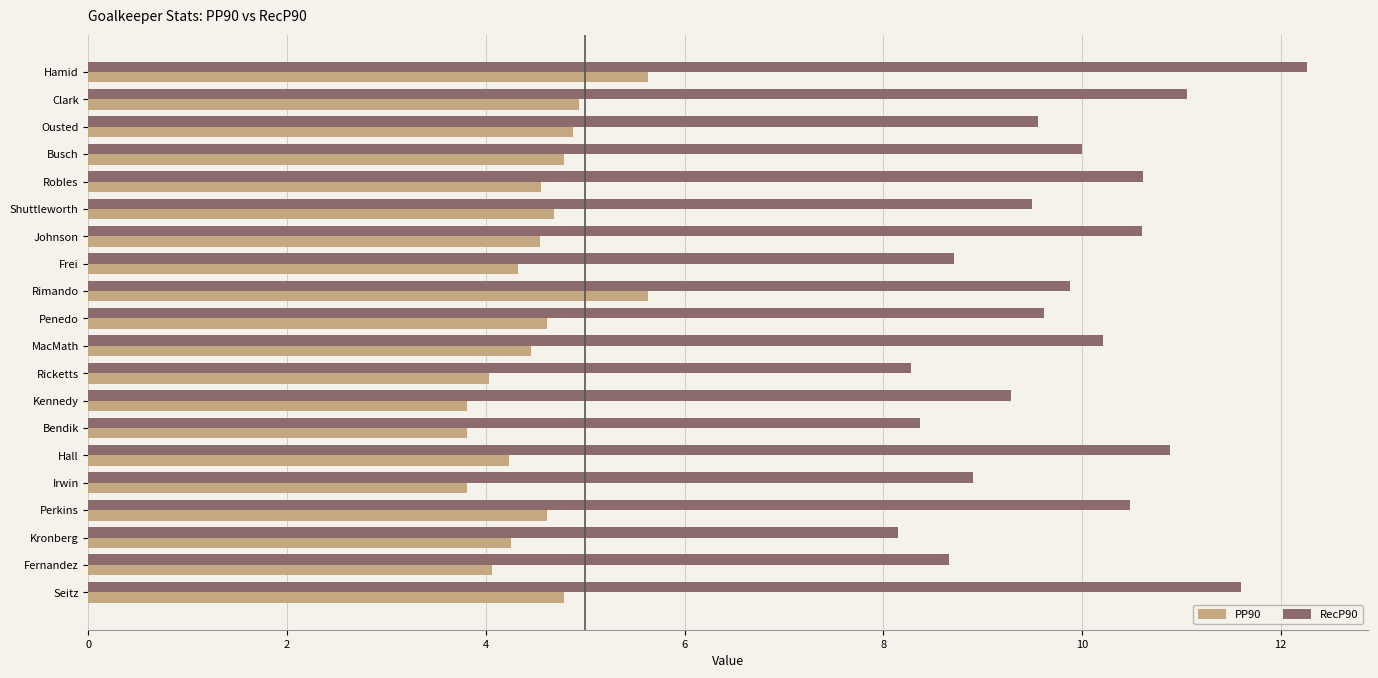

List the series in order of their peak value, highest first.

RecP90, PP90